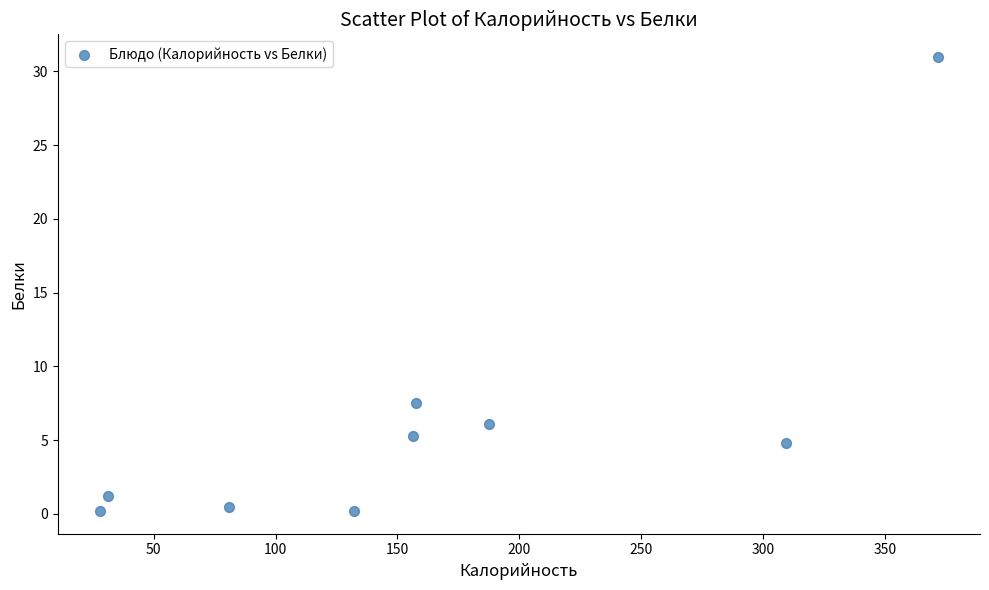

What is the average X value?

161.7